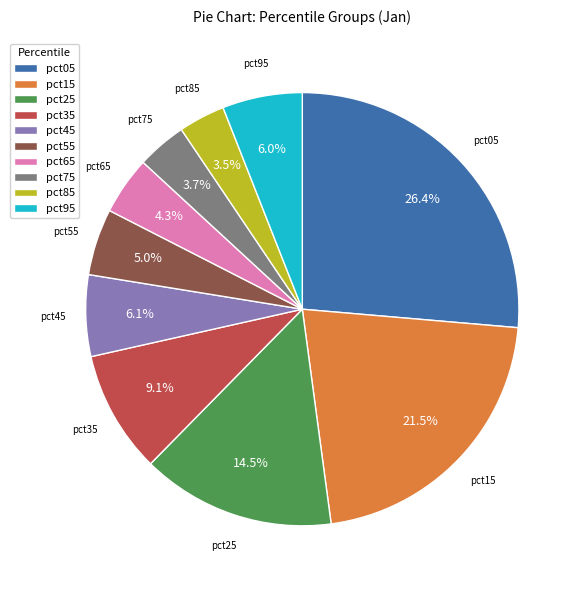

Count the number of slices in the pie.

10